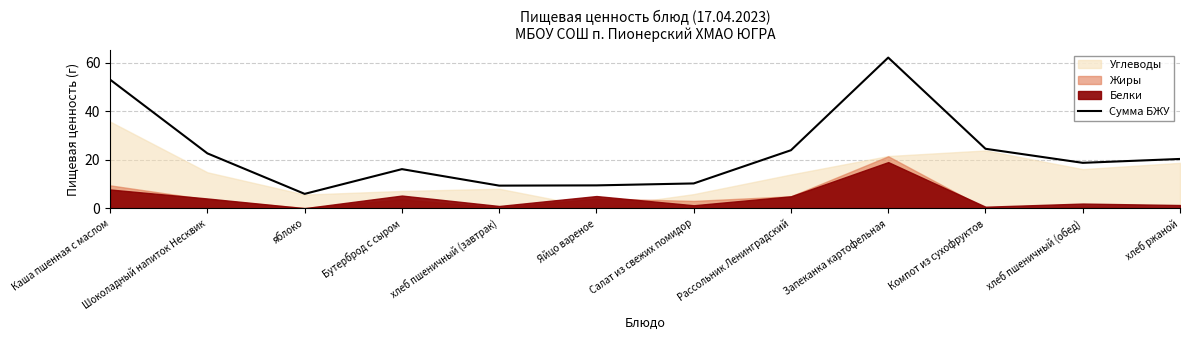

Which has a higher value, Запеканка картофельная or Каша пшенная с маслом?

Запеканка картофельная